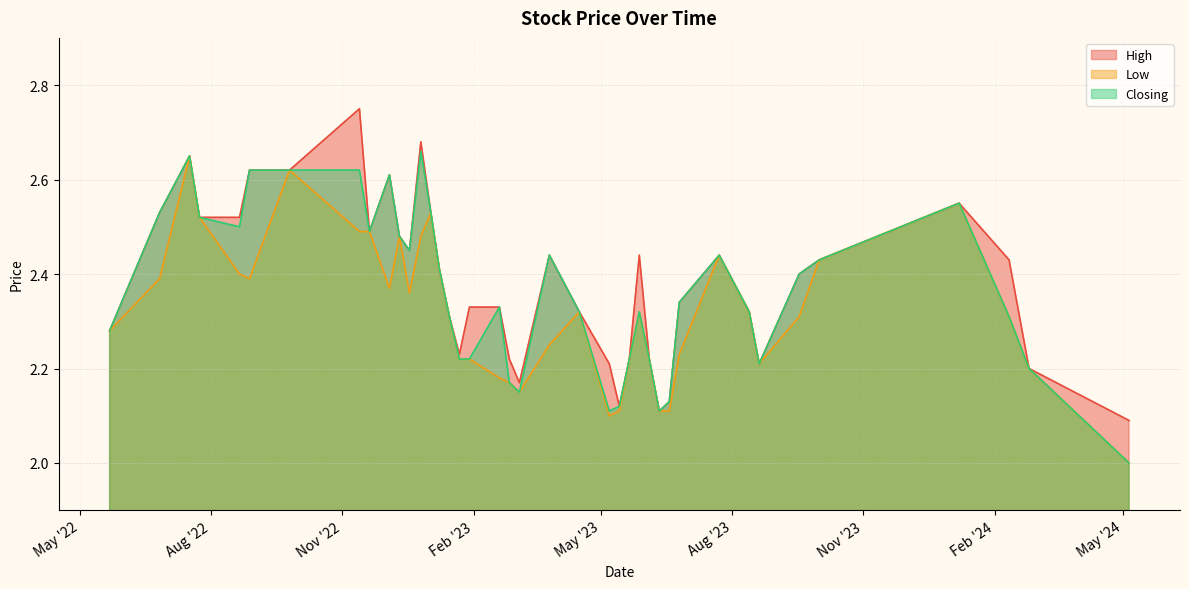

What is the minimum value for Closing?

2.0